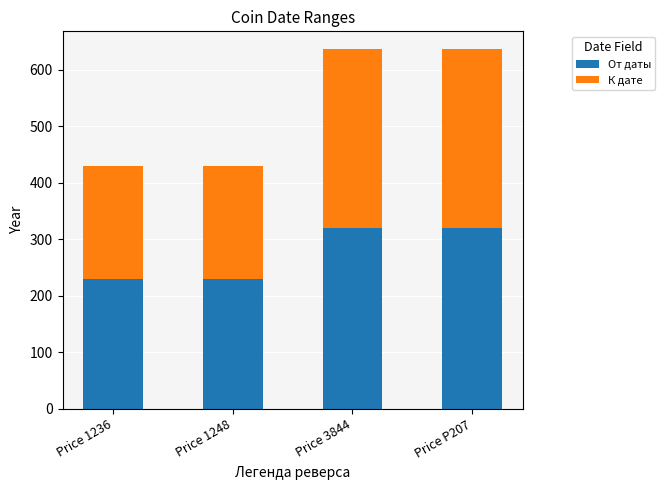

What is the minimum value for От даты?

230